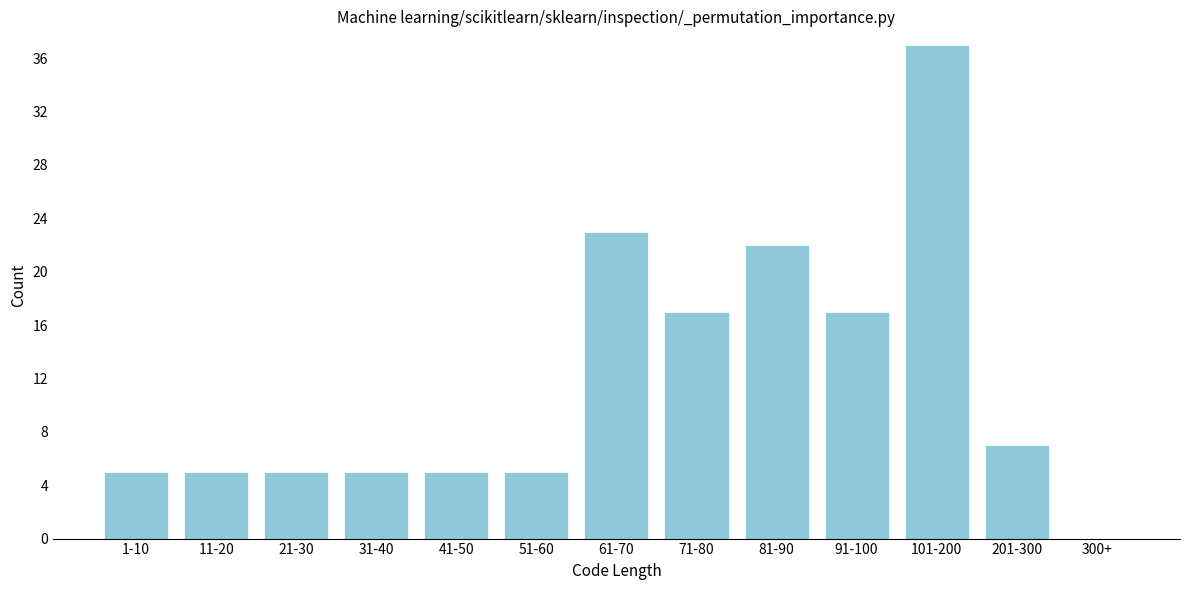

Reading left to right, what are all the values shown in this chart?

1-10=5	11-20=5	21-30=5	31-40=5	41-50=5	51-60=5	61-70=23	71-80=17	81-90=22	91-100=17	101-200=37	201-300=7	300+=0